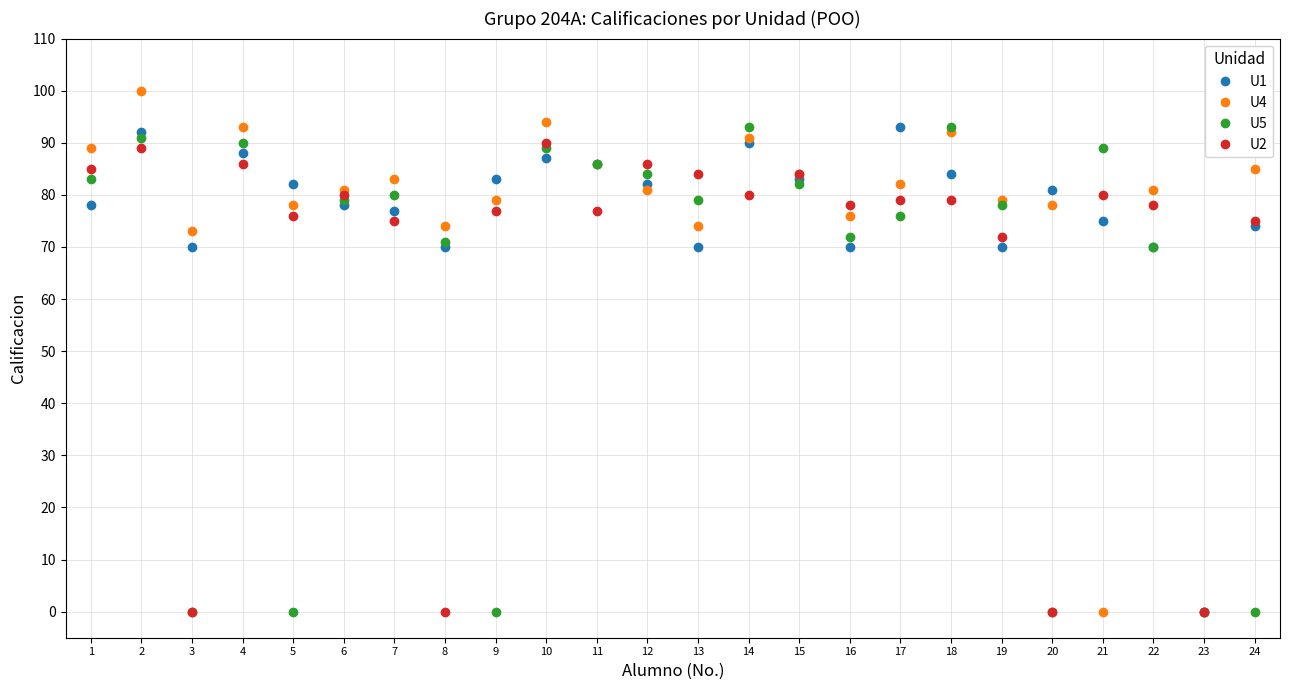

Reading right to left, extract all data points from this chart.

U1: 74	0	70	75	81	70	84	93	70	83	90	70	82	86	87	83	70	77	78	82	88	70	92	78
U4: 85	0	81	0	78	79	92	82	76	84	91	74	81	86	94	79	74	83	81	78	93	73	100	89
U5: 0	0	70	89	0	78	93	76	72	82	93	79	84	86	89	0	71	80	79	0	90	0	91	83
U2: 75	0	78	80	0	72	79	79	78	84	80	84	86	77	90	77	0	75	80	76	86	0	89	85